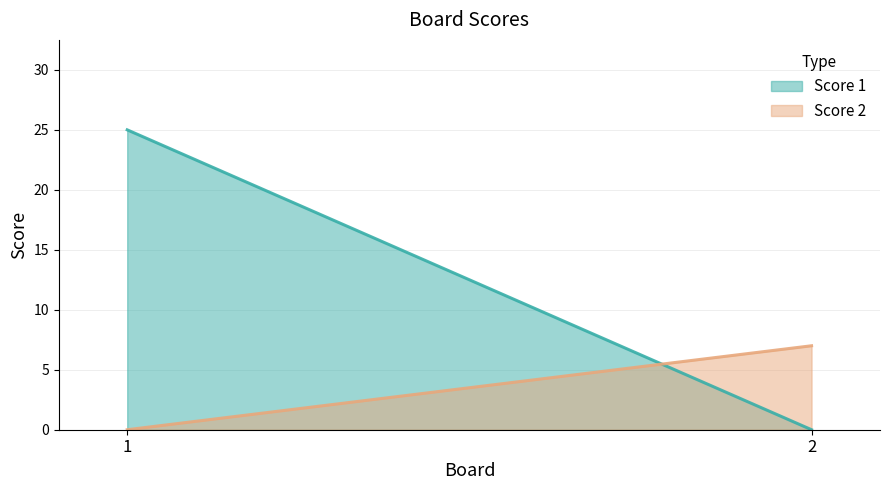

How many values in the Score 2 series are below 7?

1